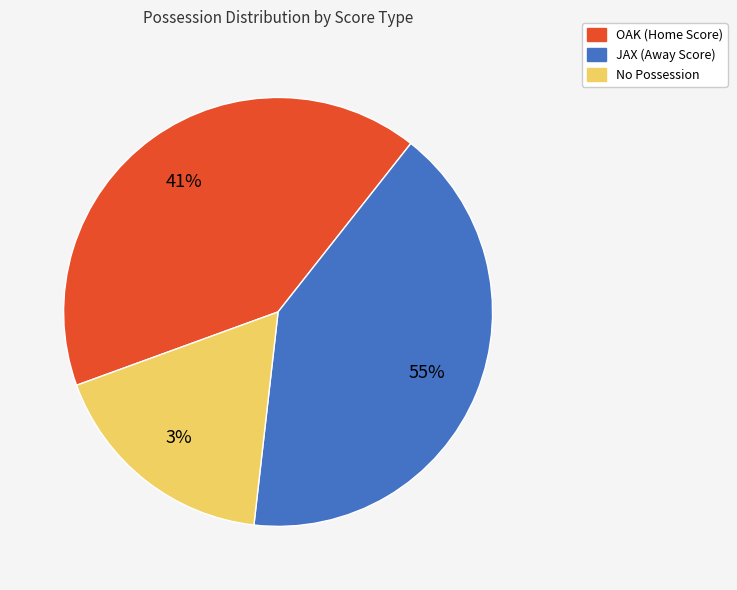

How many slices are in this pie chart?

3